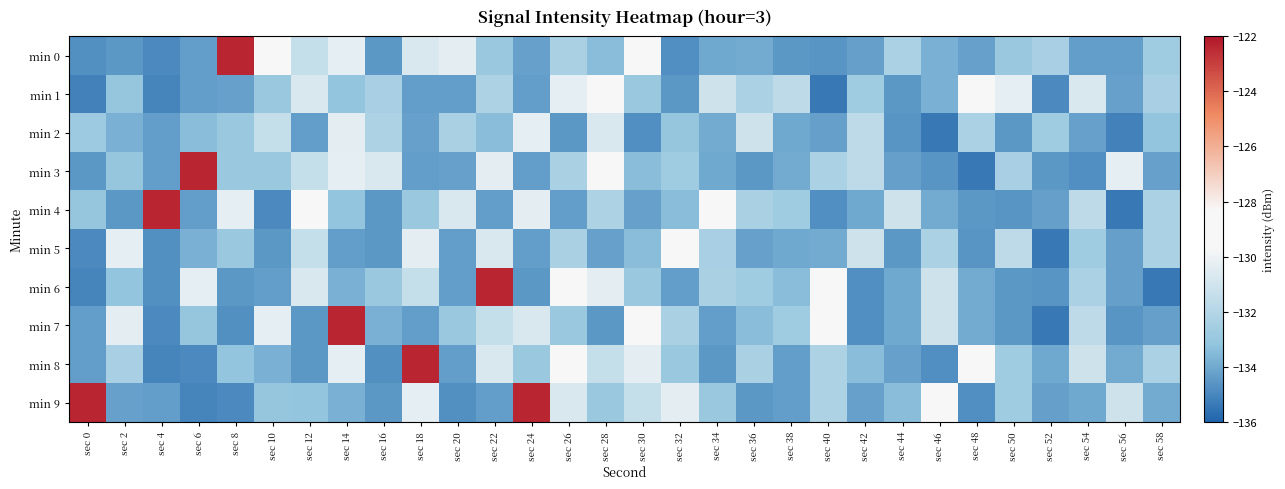

Which category has the highest value across all series?

sec 8